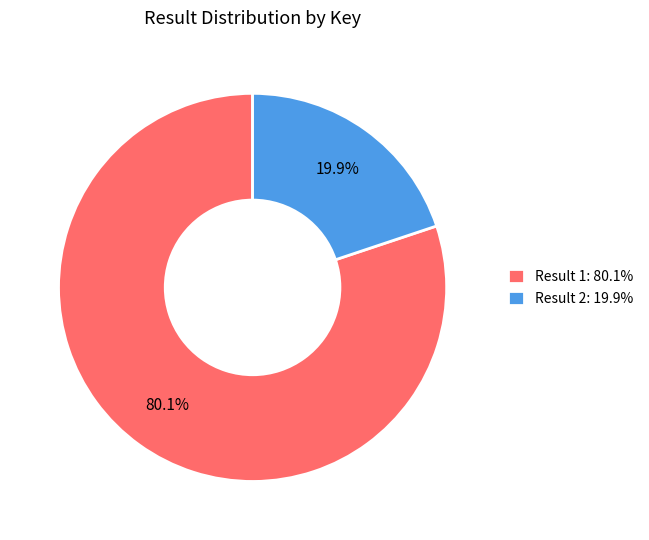

Which has a higher value, Result 2: 19.9% or Result 1: 80.1%?

Result 1: 80.1%